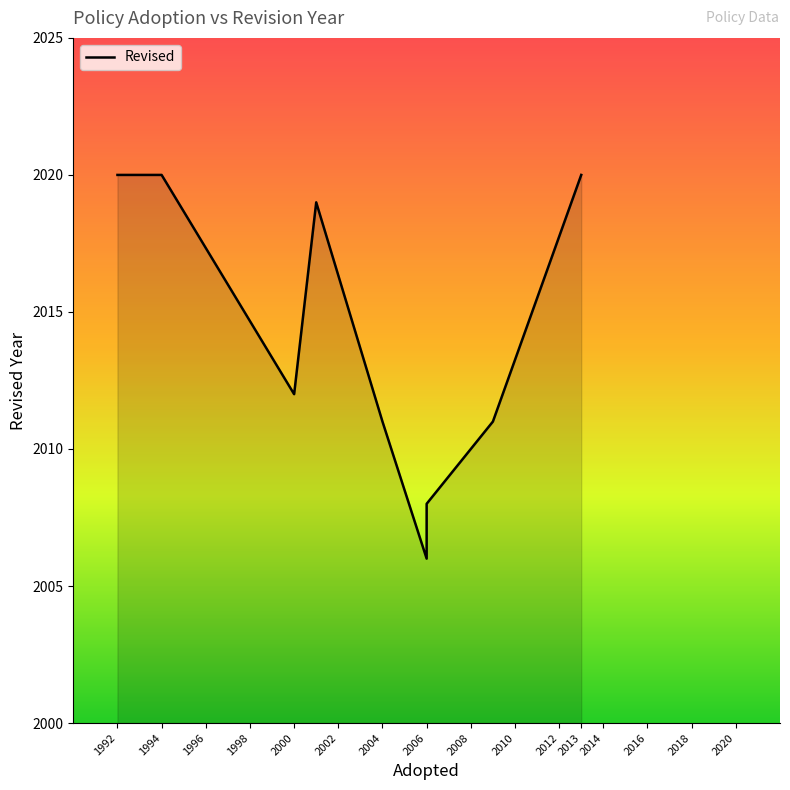

Which has a higher value, 2001 or 2008?

2001